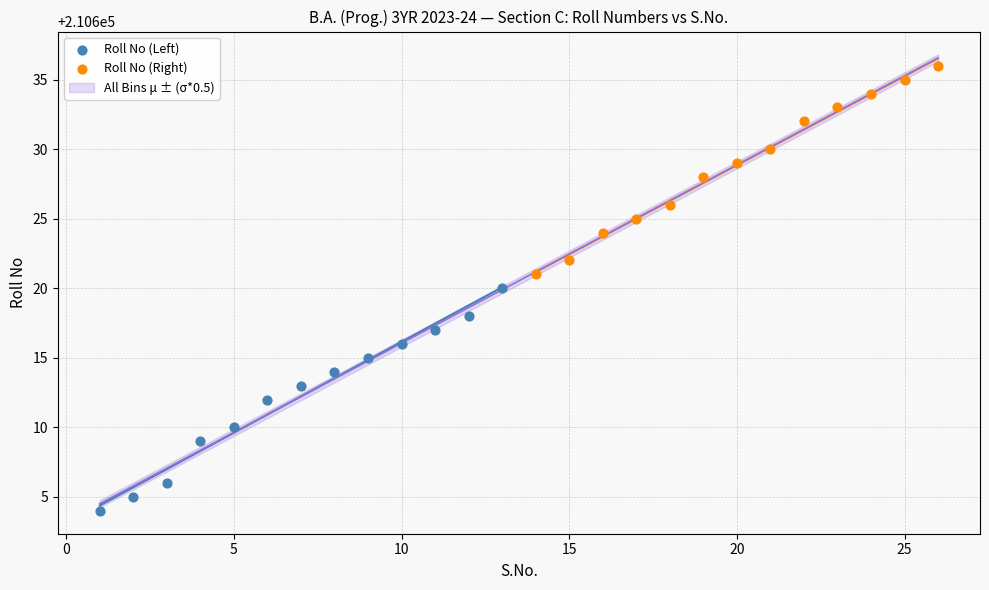

Which series reaches the minimum Y coordinate?

Roll No (Left)